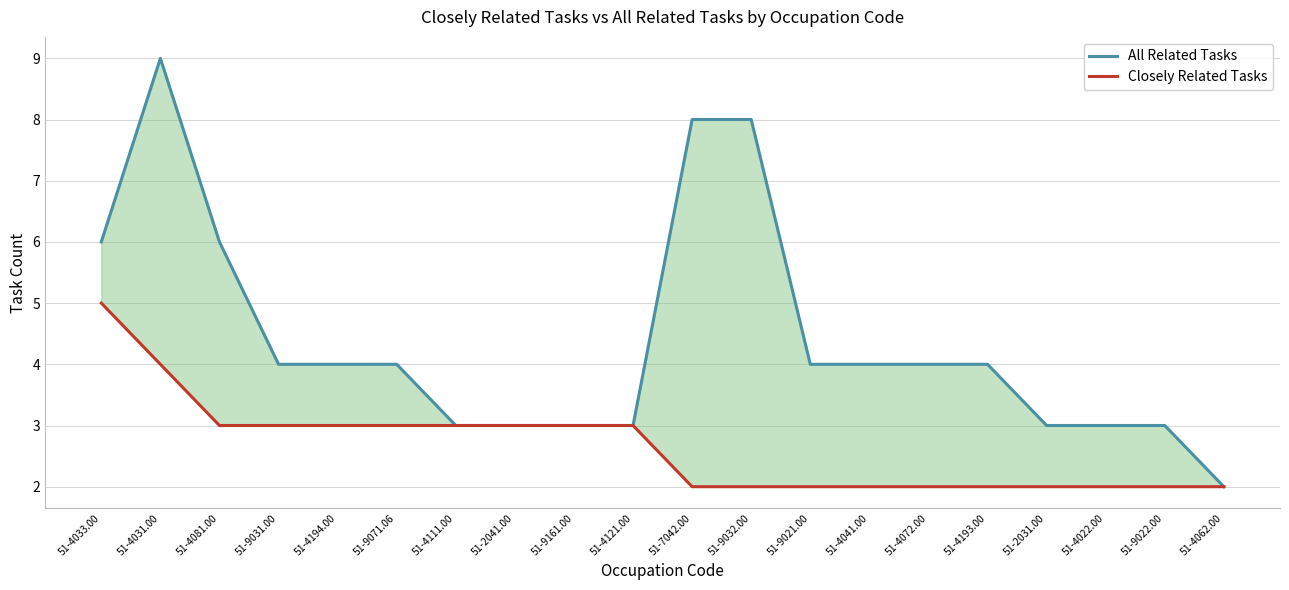

List the labels in order of Closely Related Tasks value, smallest first.

51-7042.00, 51-9032.00, 51-9021.00, 51-4041.00, 51-4072.00, 51-4193.00, 51-2031.00, 51-4022.00, 51-9022.00, 51-4062.00, 51-4081.00, 51-9031.00, 51-4194.00, 51-9071.06, 51-4111.00, 51-2041.00, 51-9161.00, 51-4121.00, 51-4031.00, 51-4033.00